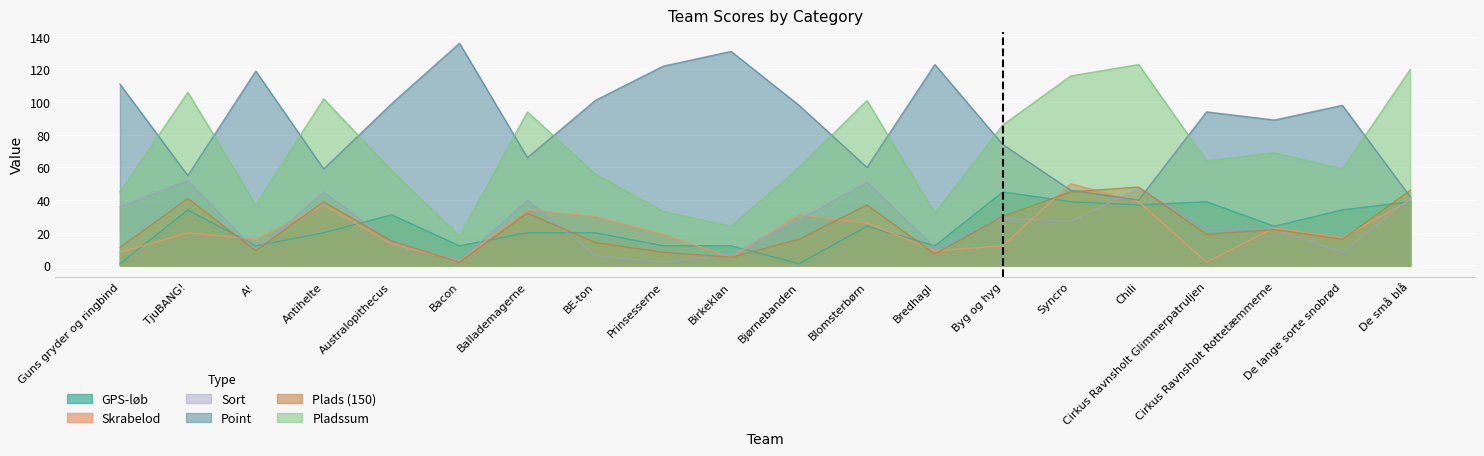

What is the value of the GPS-løb point at the 3rd from the left?

12